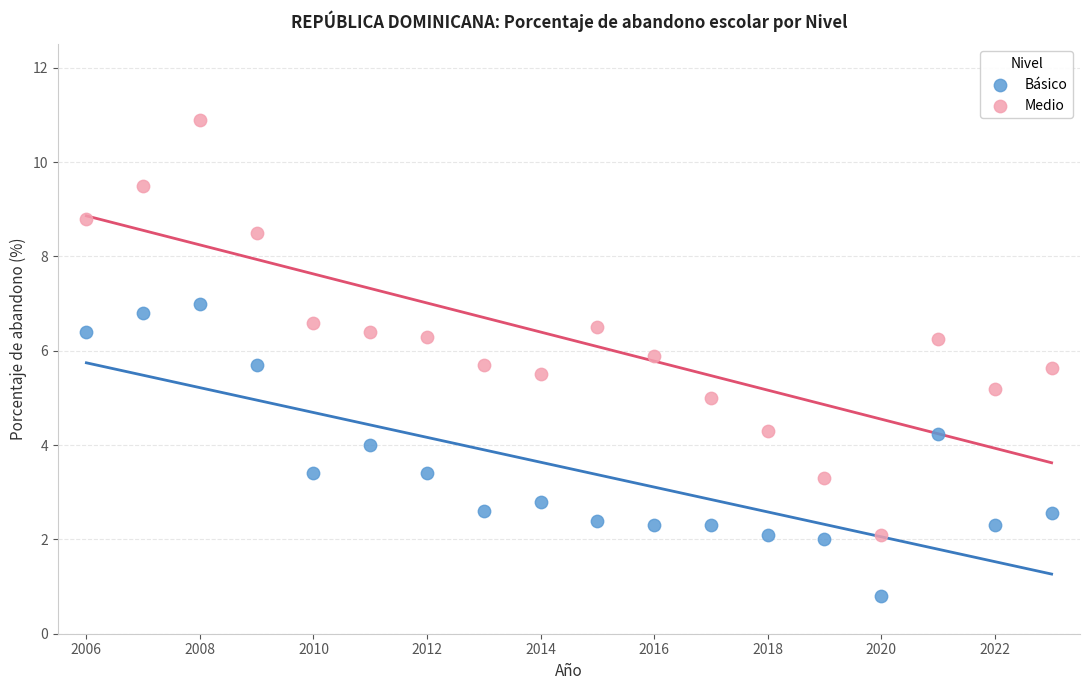

Which series contains the lowest Y value?

Básico